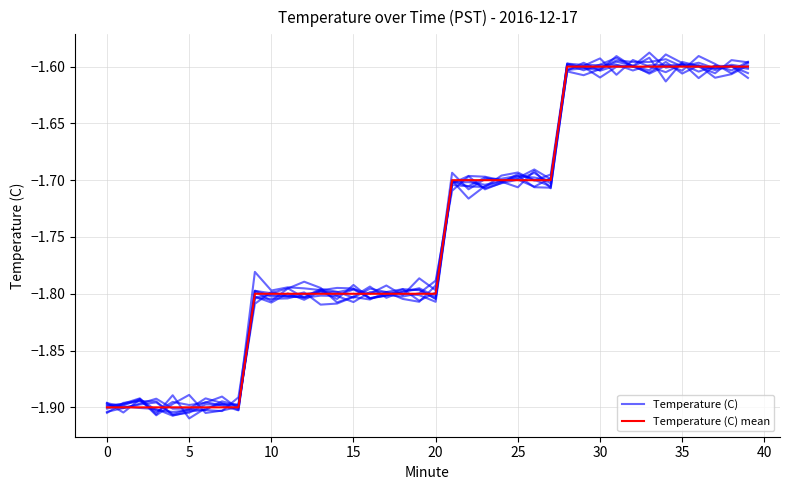

Reading left to right, transcribe all the data shown in this chart.

Temperature (C): -1.9	-1.9	-1.9	-1.9	-1.9	-1.9	-1.9	-1.9	-1.9	-1.8	-1.8	-1.8	-1.8	-1.8	-1.8	-1.8	-1.8	-1.8	-1.8	-1.8	-1.8	-1.7	-1.7	-1.7	-1.7	-1.7	-1.7	-1.7	-1.6	-1.6	-1.6	-1.6	-1.6	-1.6	-1.6	-1.6	-1.6	-1.6	-1.6	-1.6
Temperature (C) mean: -1.9	-1.9	-1.9	-1.9	-1.9	-1.9	-1.9	-1.9	-1.9	-1.8	-1.8	-1.8	-1.8	-1.8	-1.8	-1.8	-1.8	-1.8	-1.8	-1.8	-1.8	-1.7	-1.7	-1.7	-1.7	-1.7	-1.7	-1.7	-1.6	-1.6	-1.6	-1.6	-1.6	-1.6	-1.6	-1.6	-1.6	-1.6	-1.6	-1.6